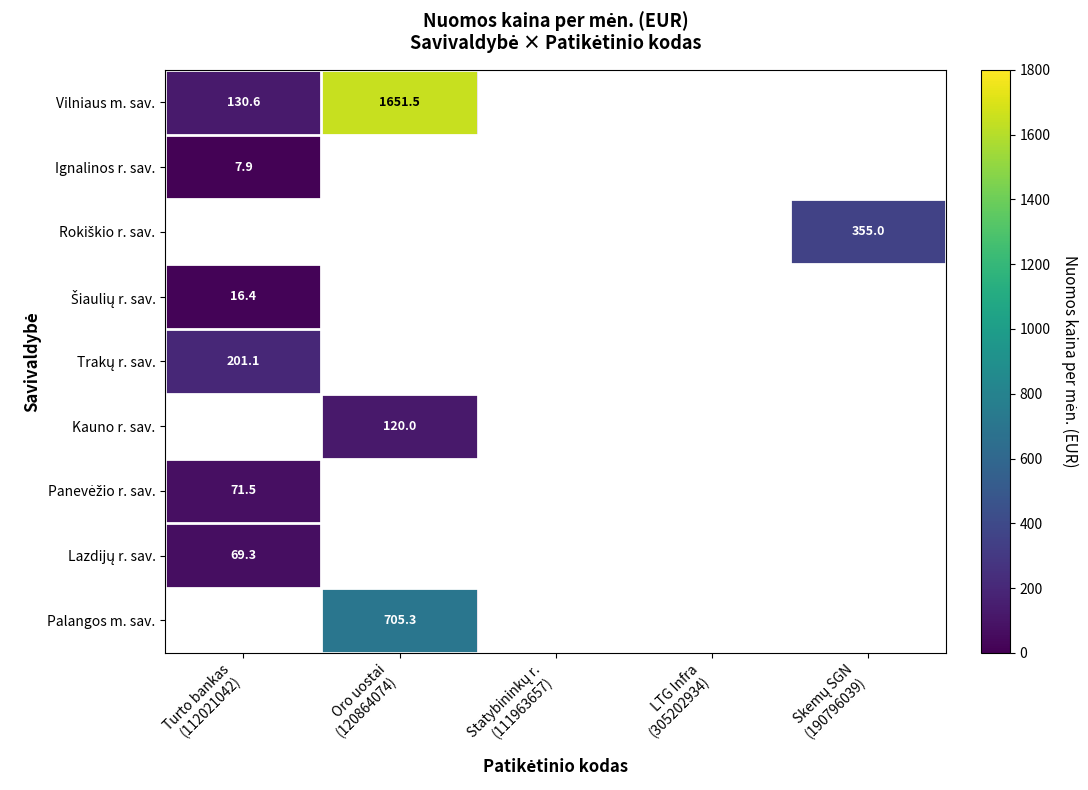

How many distinct data groups are displayed?

9